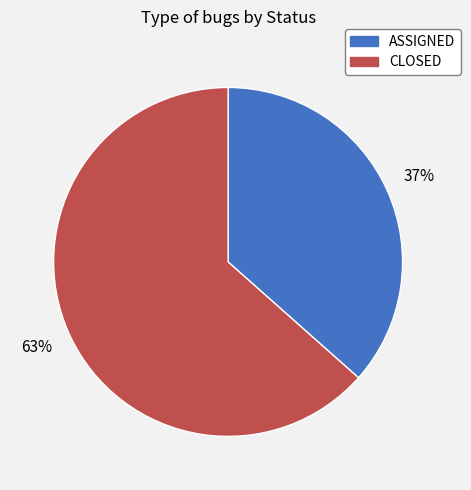

Is CLOSED the majority of the pie?

Yes